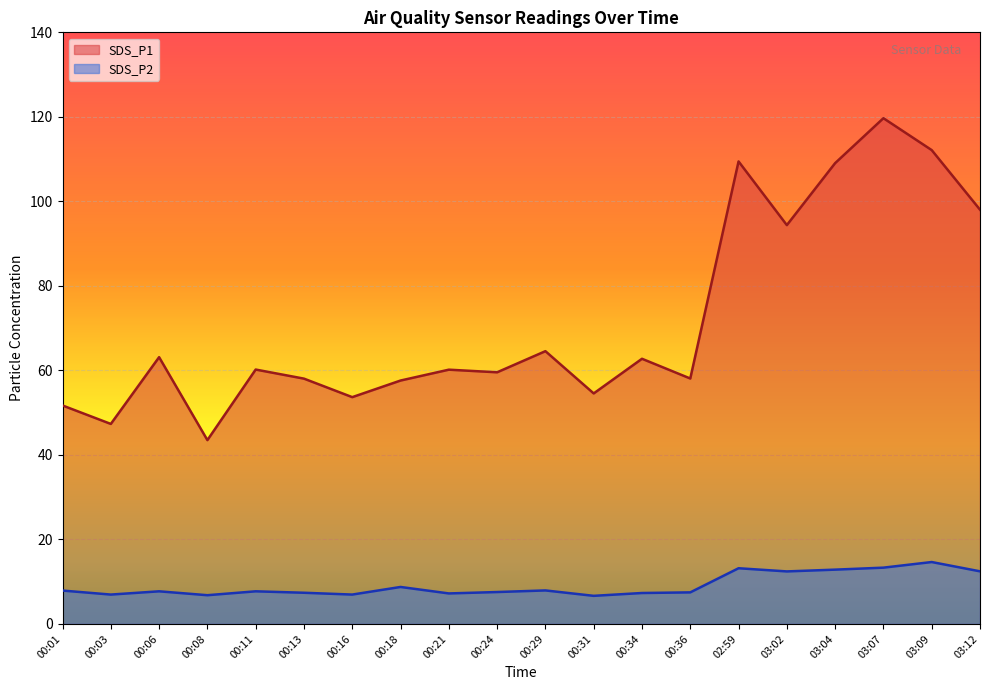

How many interior local valleys does the SDS_P2 series have?

6